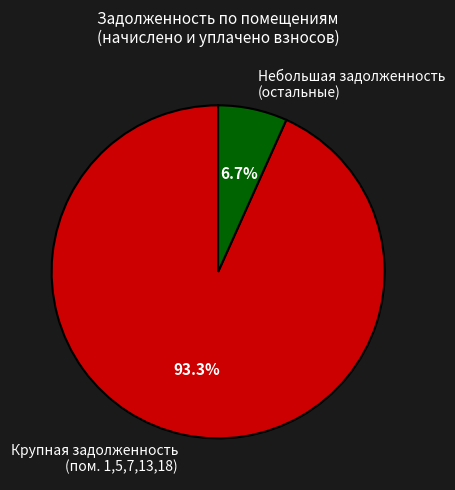

How many segments does this pie chart have?

2